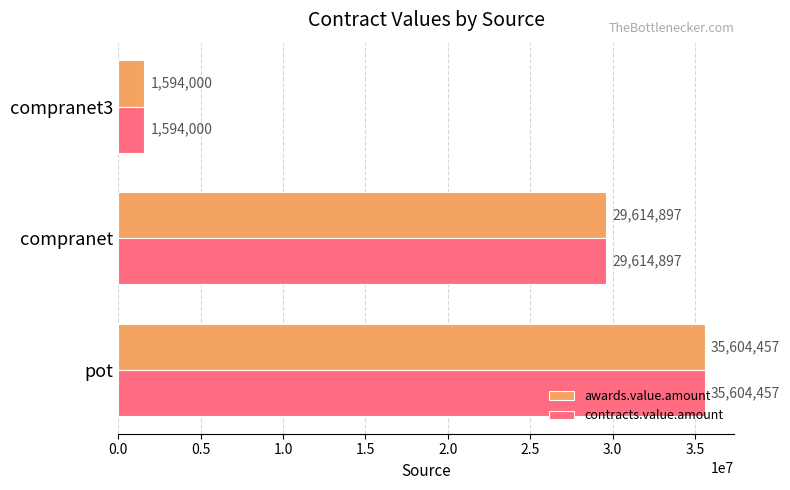

What is the difference between the maximum and minimum values in the contracts.value.amount series?

34010457.0